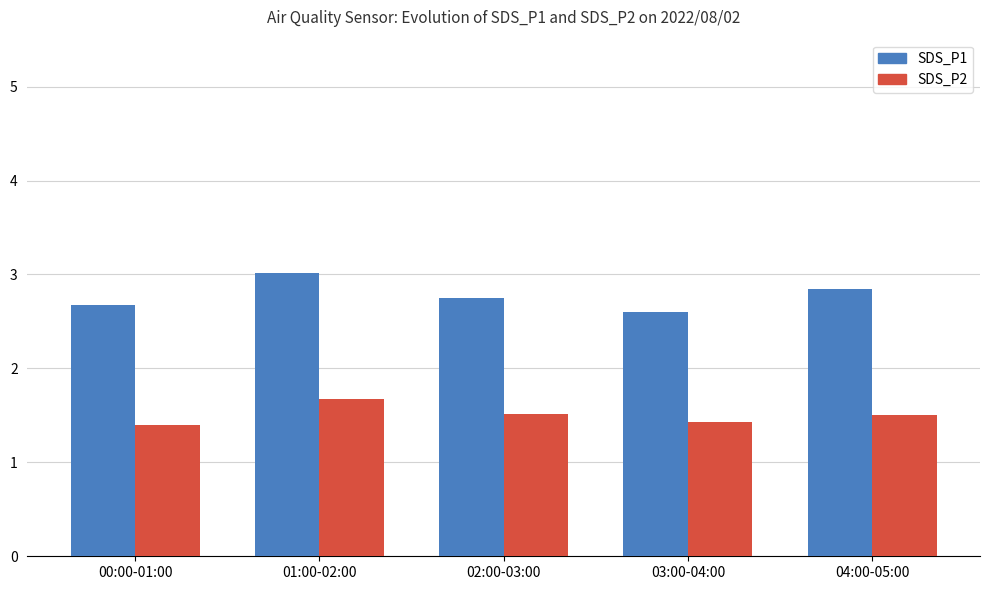

Which category has the highest value in the SDS_P2 series?

01:00-02:00